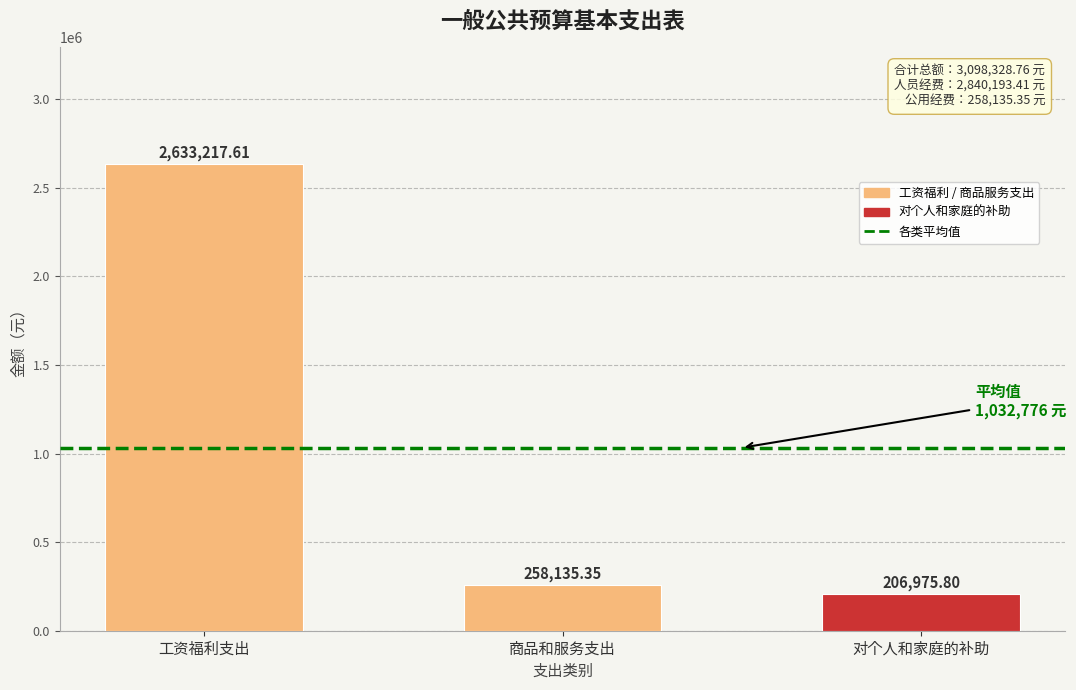

Reading right to left, what are all the values shown in this chart?

对个人和家庭的补助=206975.8	商品和服务支出=258135.4	工资福利支出=2633217.6